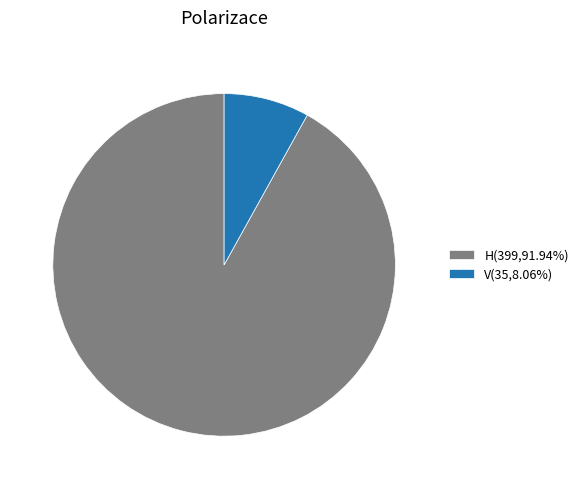

What is the ratio of the value at H(399,91.94%) to the value at V(35,8.06%)?

11.4